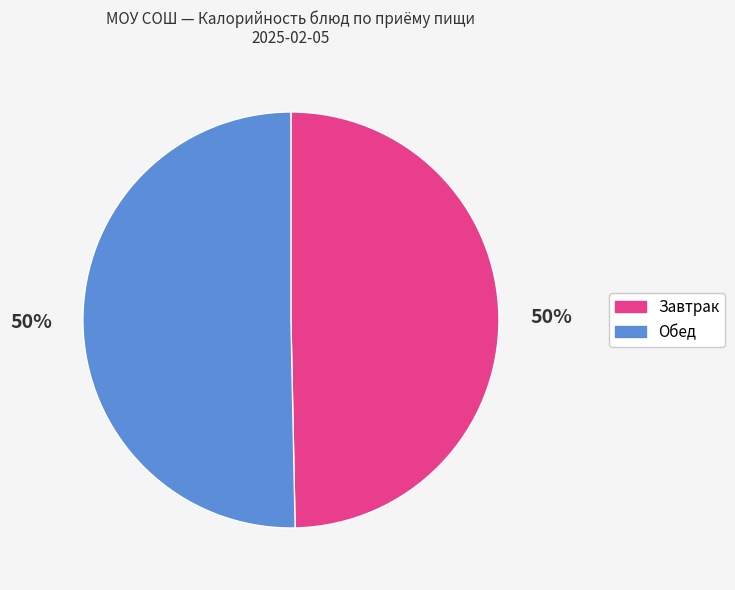

To the nearest percent, what is the average slice percentage?

50%